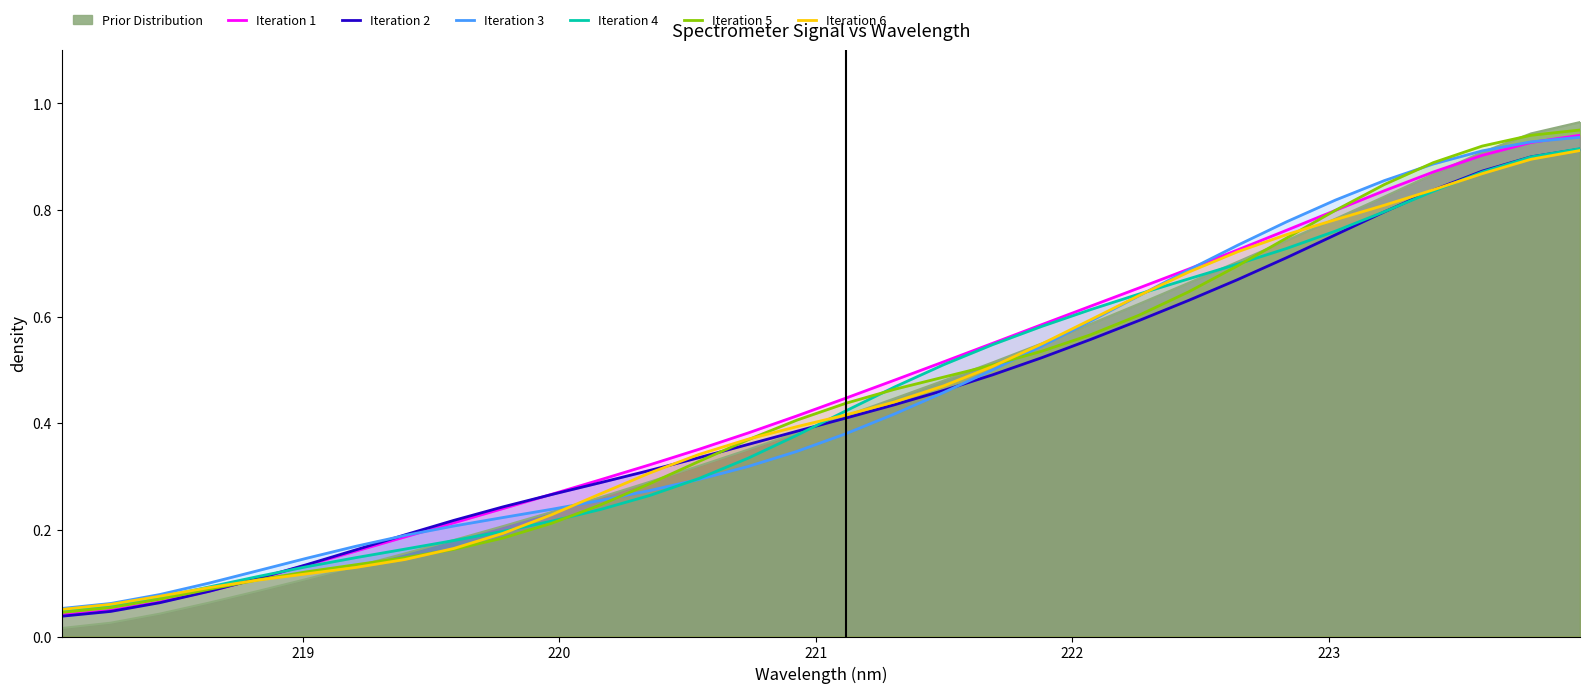

What is the sum of all Iteration 4 values?

13.9